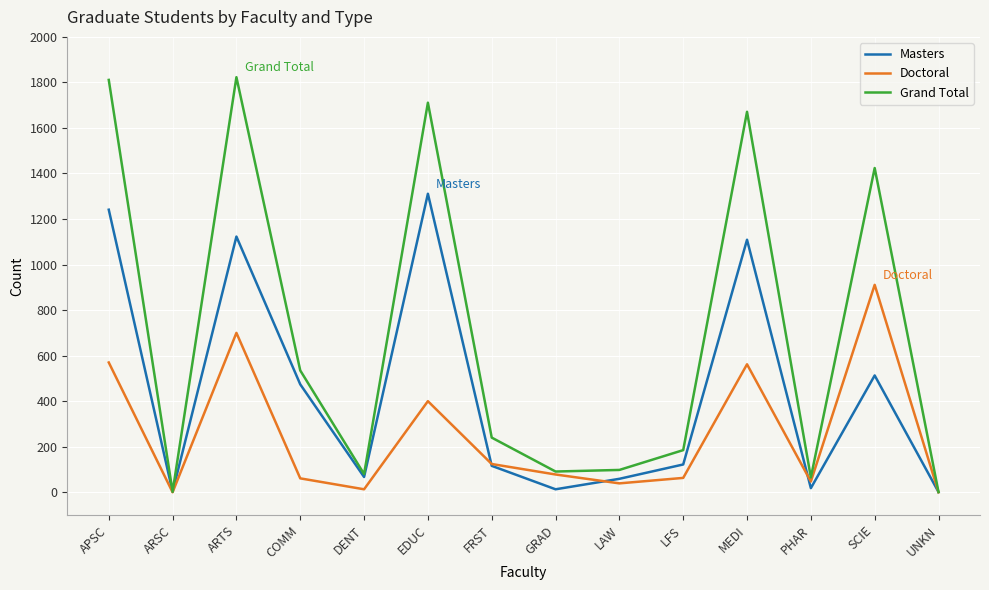

List the series in order of their overall mean, lowest first.

Doctoral, Masters, Grand Total